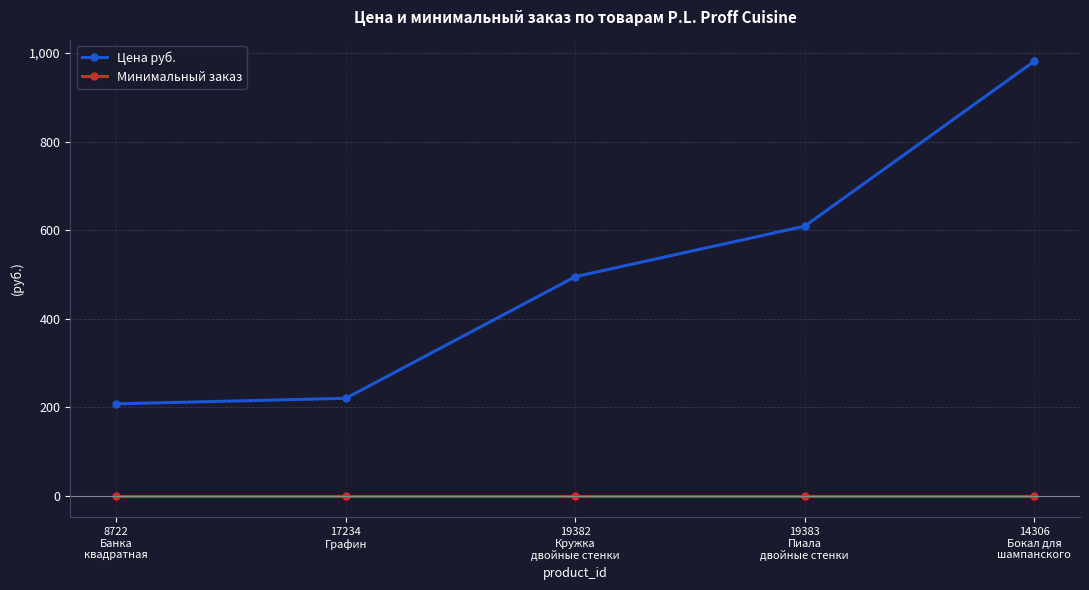

True or false: Цена руб. and Минимальный заказ cross at least once.

False